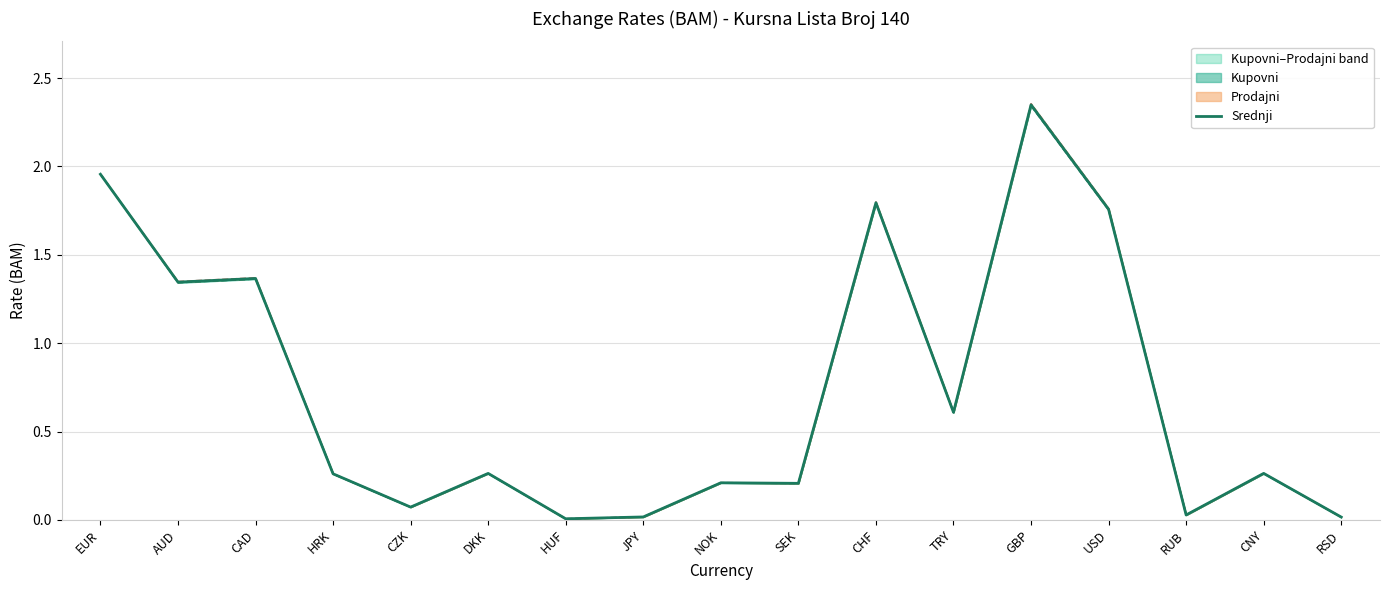

Rank the categories by value from highest to lowest.

GBP, EUR, CHF, USD, CAD, AUD, TRY, CNY, DKK, HRK, NOK, SEK, CZK, RUB, JPY, RSD, HUF